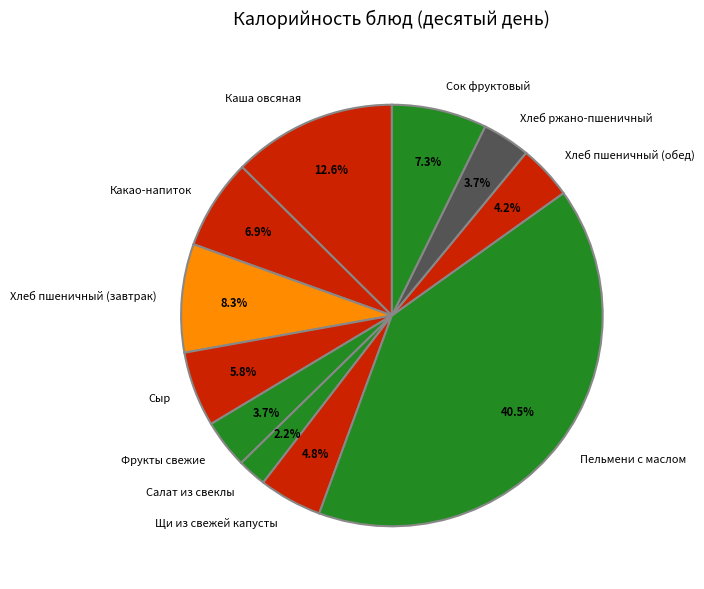

Approximately how many times larger is the value at Фрукты свежие compared to Хлеб ржано-пшеничный?

1.0